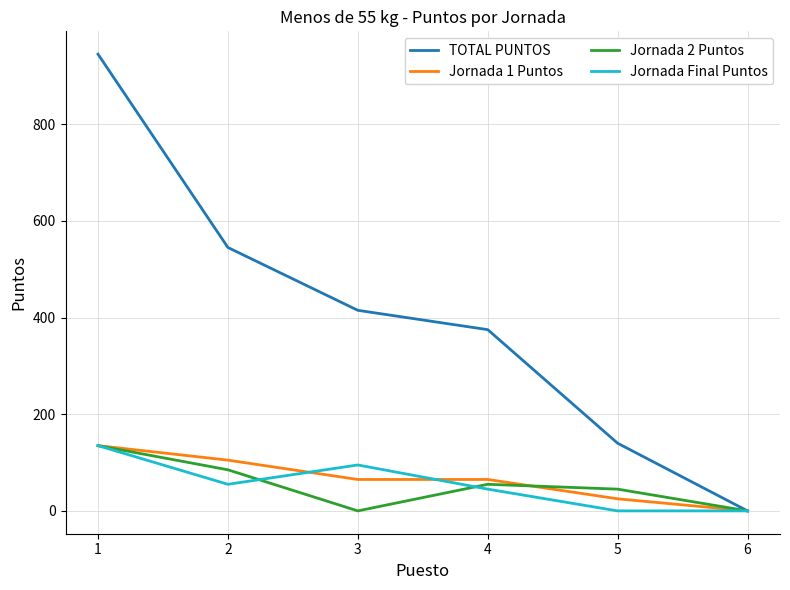

Reading left to right, transcribe all the data shown in this chart.

TOTAL PUNTOS: 945	545	415	375	140	0
Jornada 1 Puntos: 135	105	65	65	25	0
Jornada 2 Puntos: 135	85	0	55	45	0
Jornada Final Puntos: 135	55	95	45	0	0